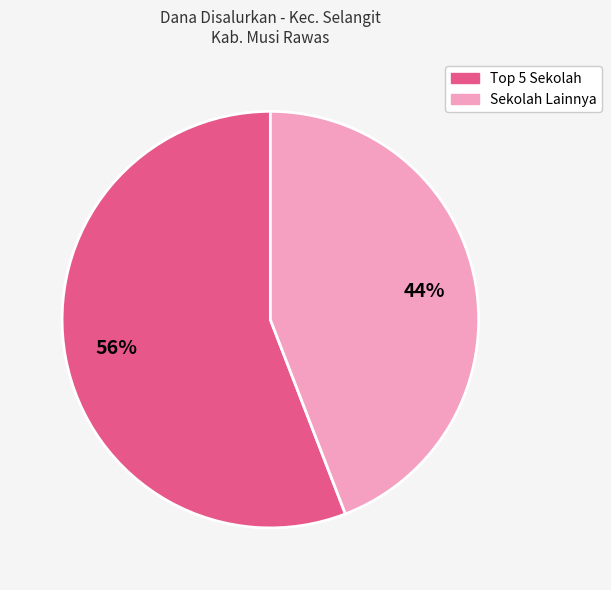

To the nearest percent, what is the average slice percentage?

50%